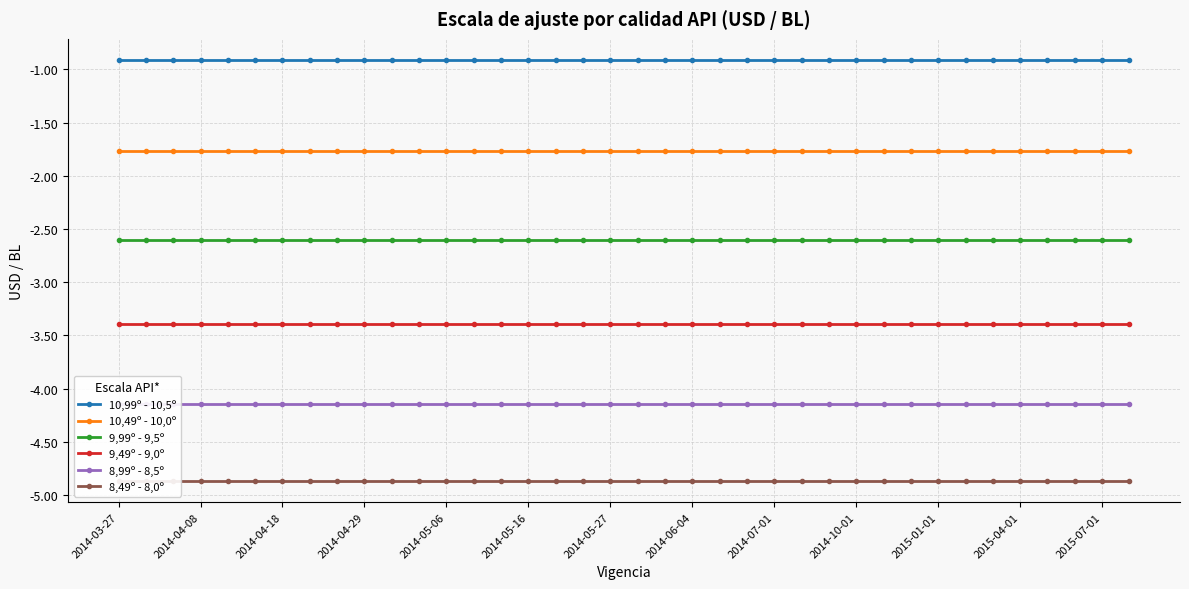

True or false: 8,99º - 8,5º and 9,99º - 9,5º cross at least once.

False